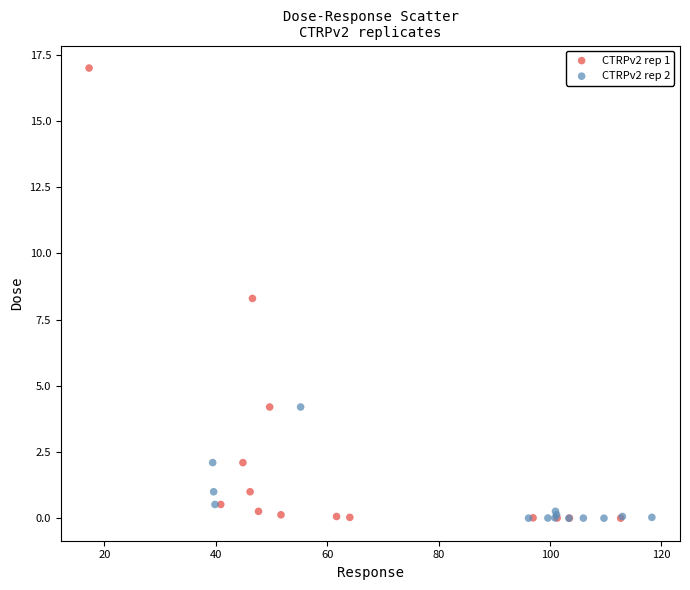

Which series has the largest Y range (max minus min)?

CTRPv2 rep 1